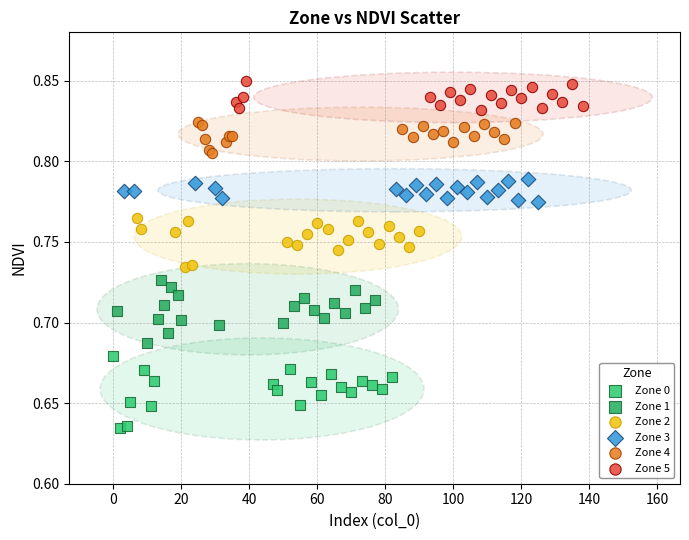

What are all the series names shown in the legend?

Zone 0, Zone 1, Zone 2, Zone 3, Zone 4, Zone 5